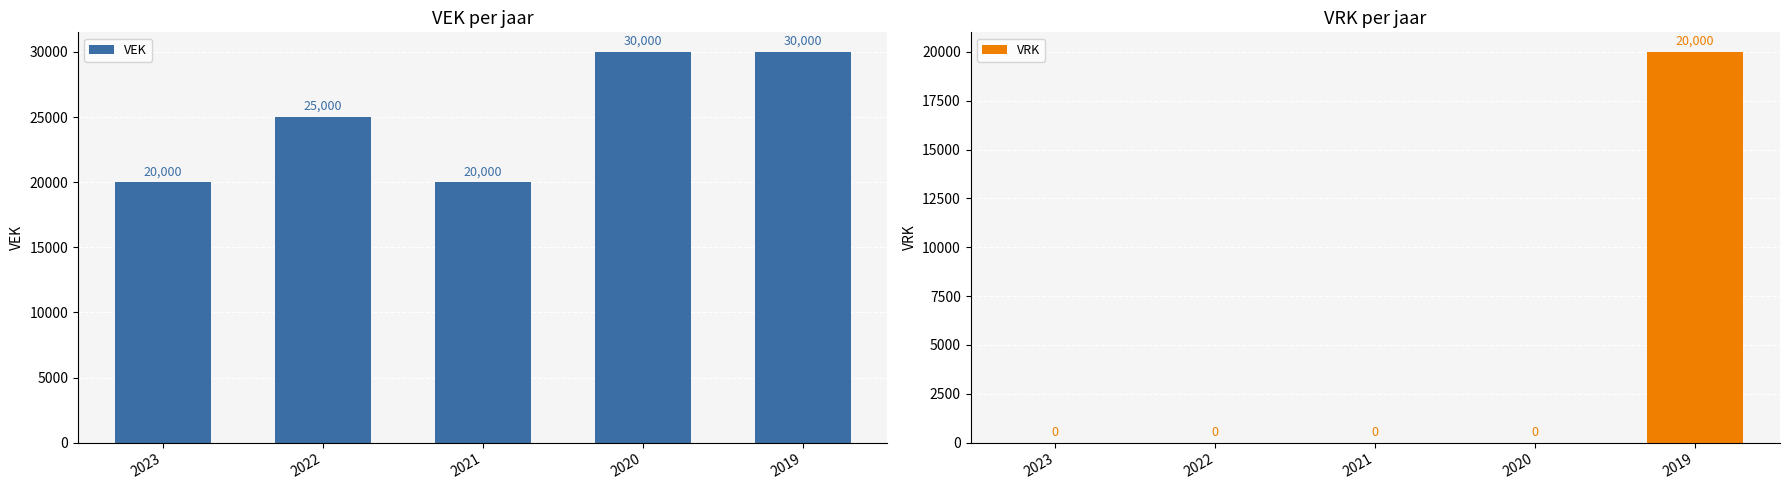

What is the value of the VEK bar at the 5th from the left?

30000